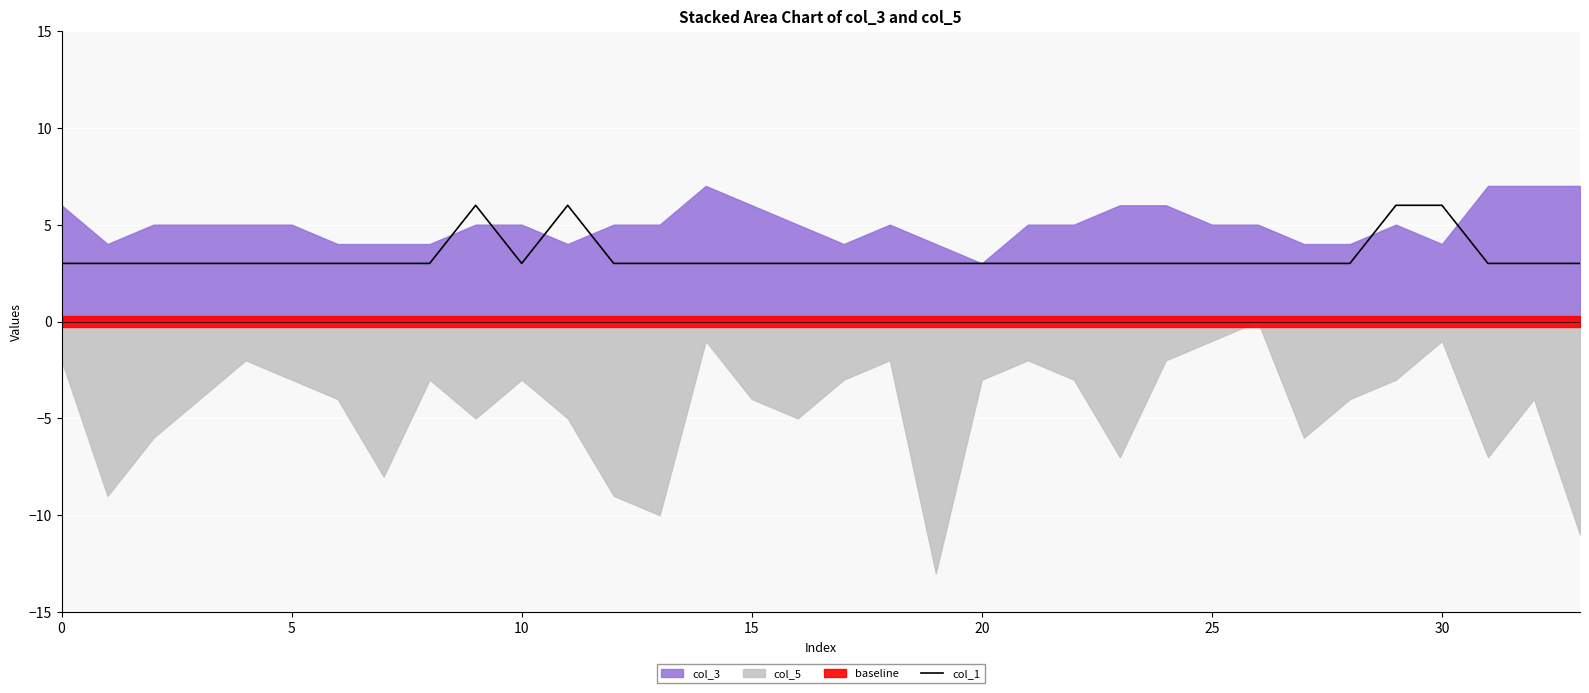

What is the label of the 12th point from the right?

22